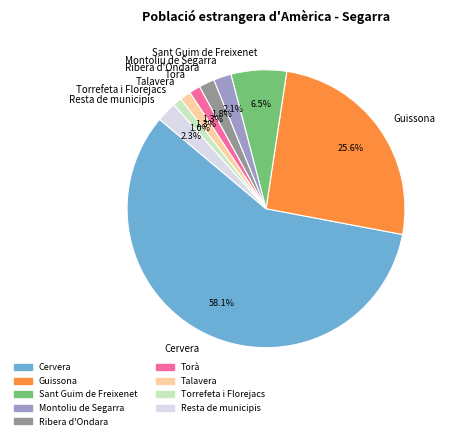

Which slice is the largest?

Cervera